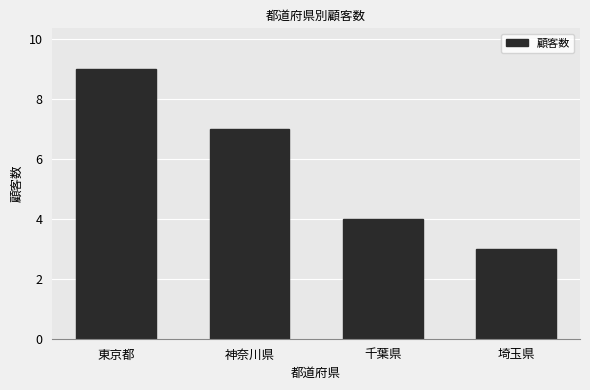

What value does the data have at 千葉県?

4